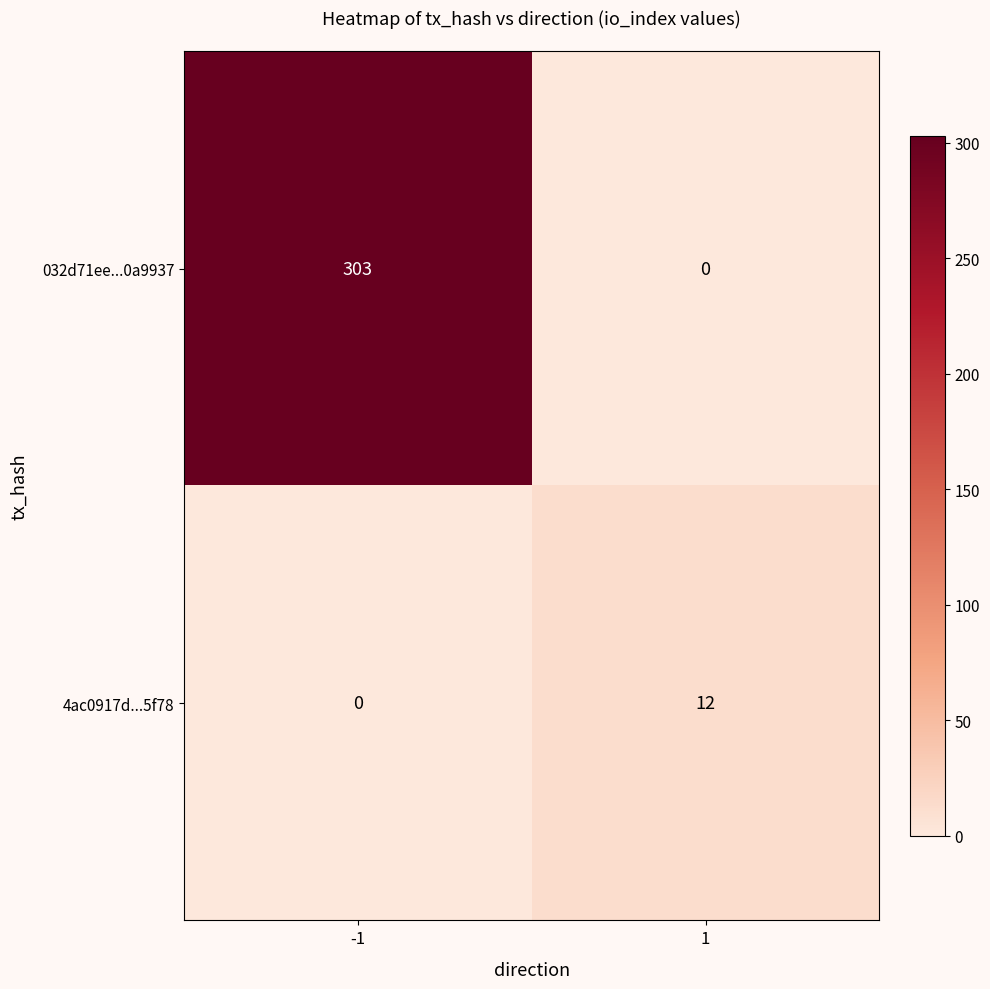

Reading right to left, list all the values displayed in this chart.

032d71ee...0a9937: 0	303
4ac0917d...5f78: 12	0